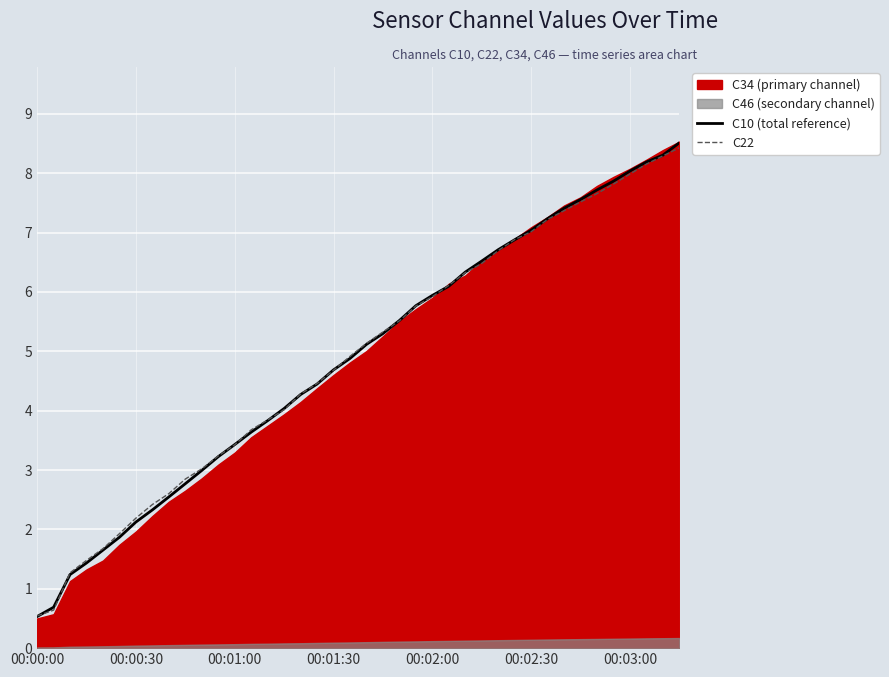

What is the highest value of the C10 (total reference) series?

8.5